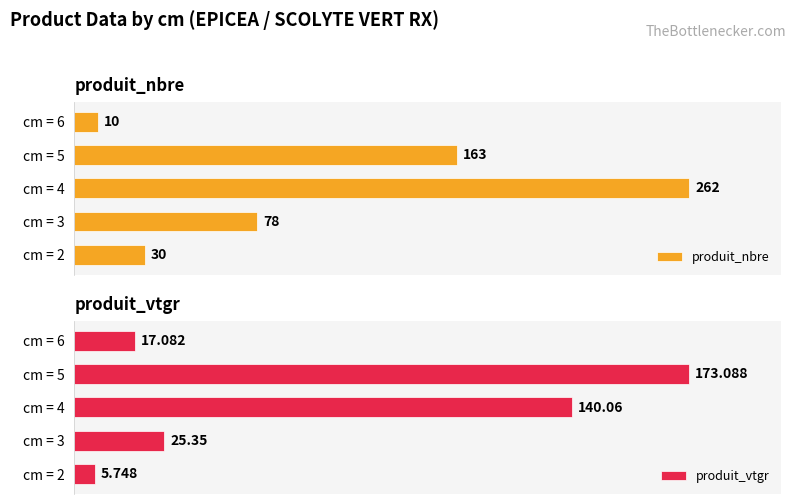

At which label does produit_nbre reach its minimum?

cm = 6